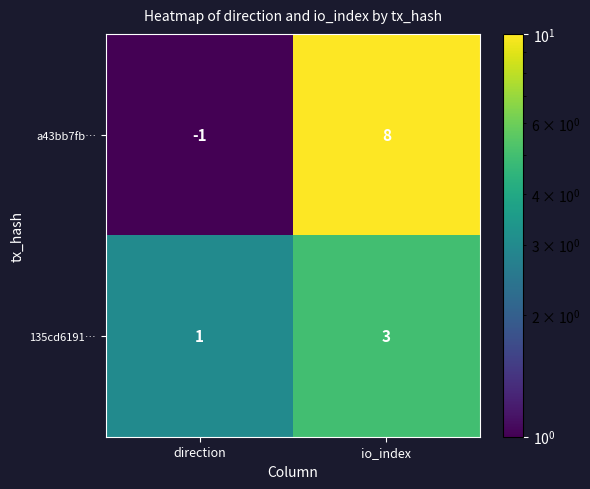

The value of 135cd6191… at direction is 1. True or false?

True